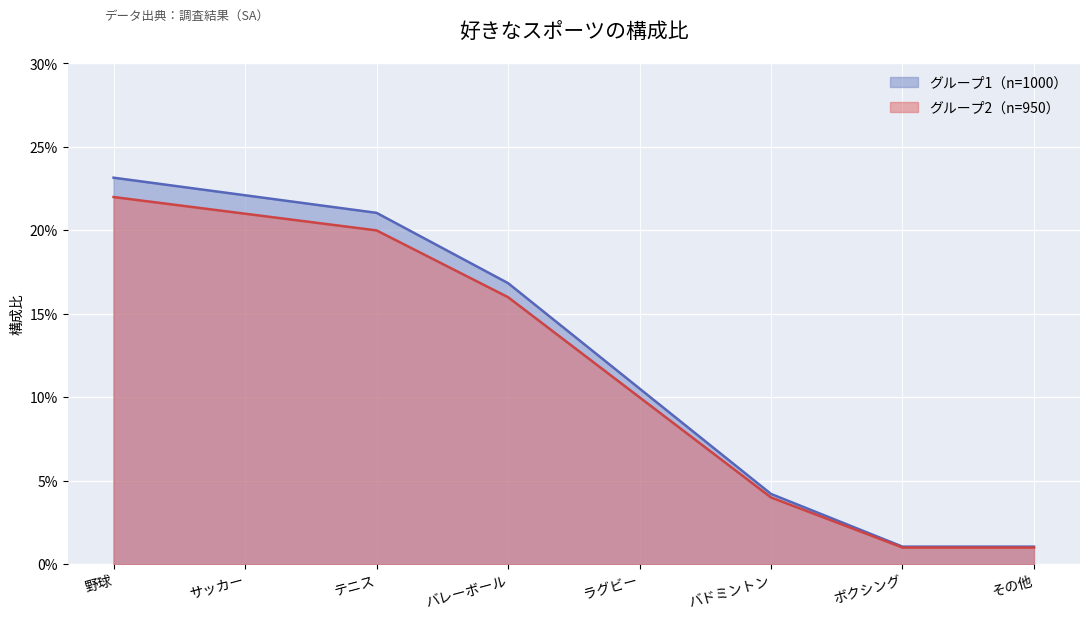

List the series in order of their peak value, lowest first.

グループ1（n=1000）, グループ2（n=950）